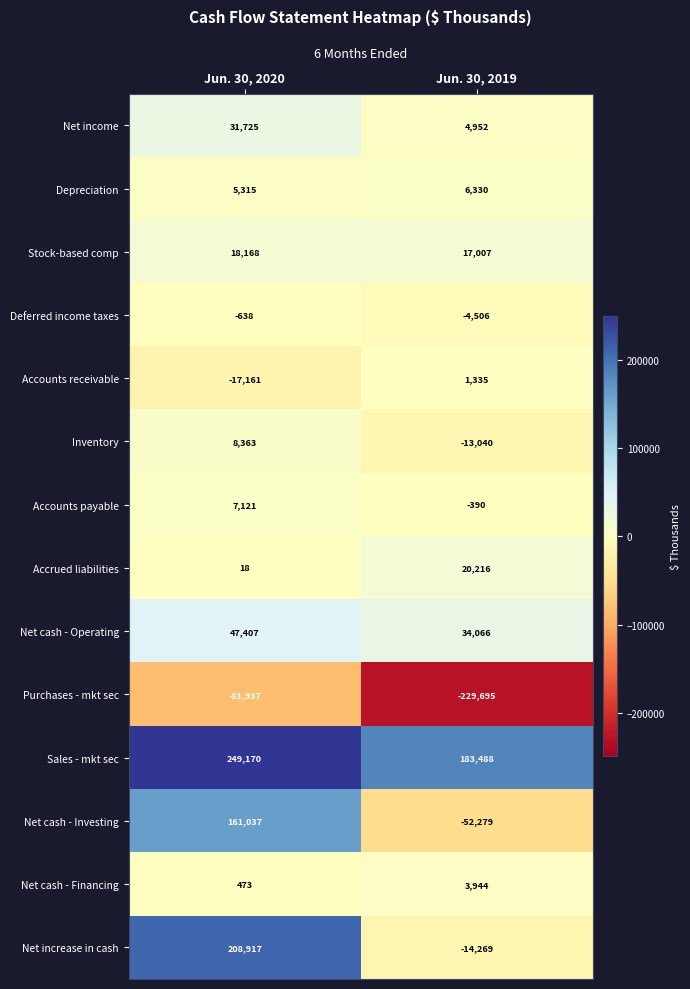

The Accounts payable series shows -390 at Jun. 30, 2019. True or false?

True